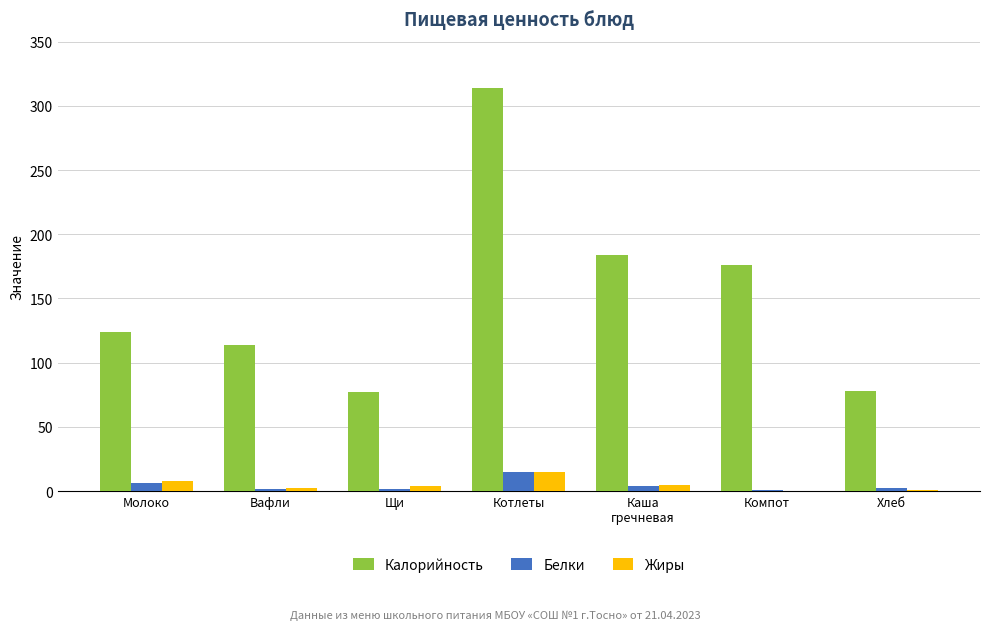

How many data points does each series have?

7